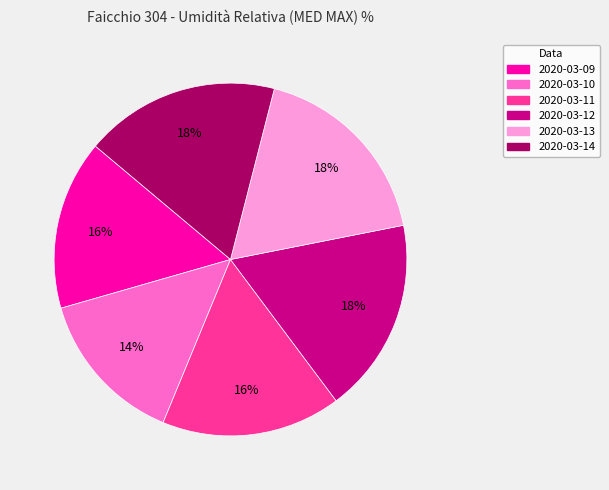

Is 2020-03-13 the majority of the pie?

No